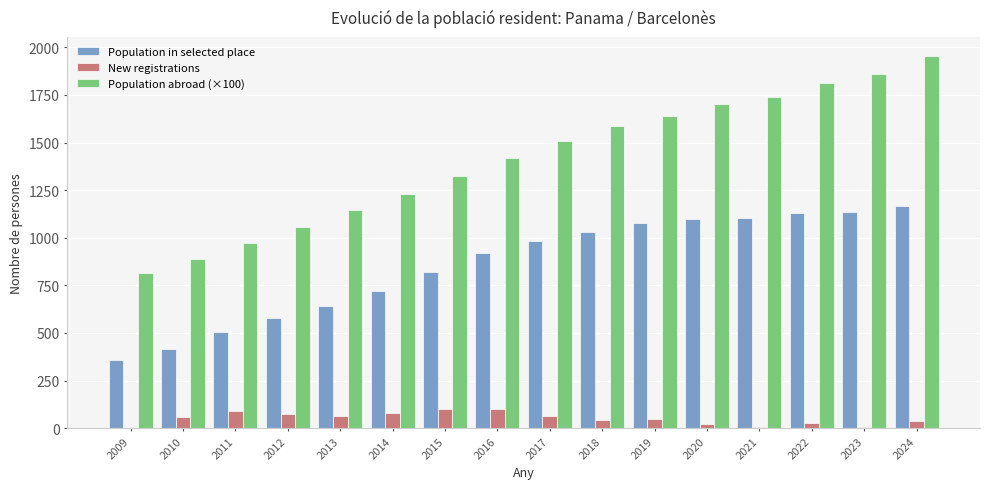

Is the value of Population in selected place at 2022 greater than the value of New registrations at 2019?

Yes